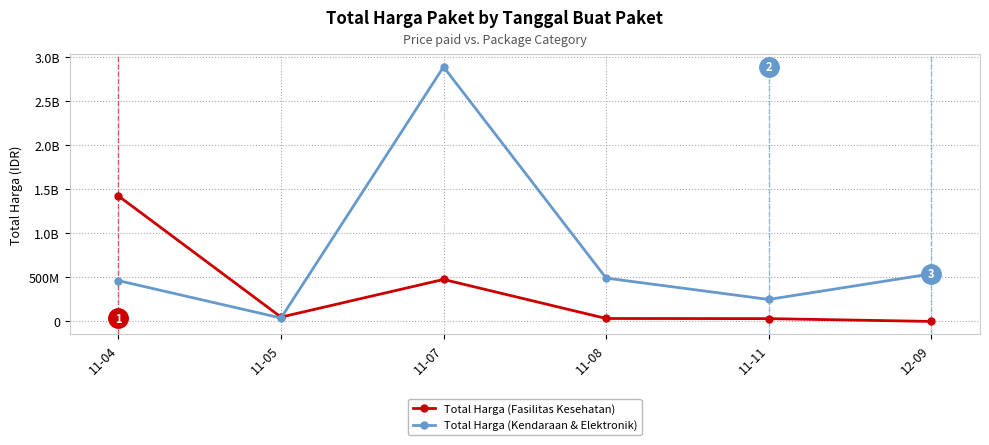

At which category is the sum across all series the highest?

11-07